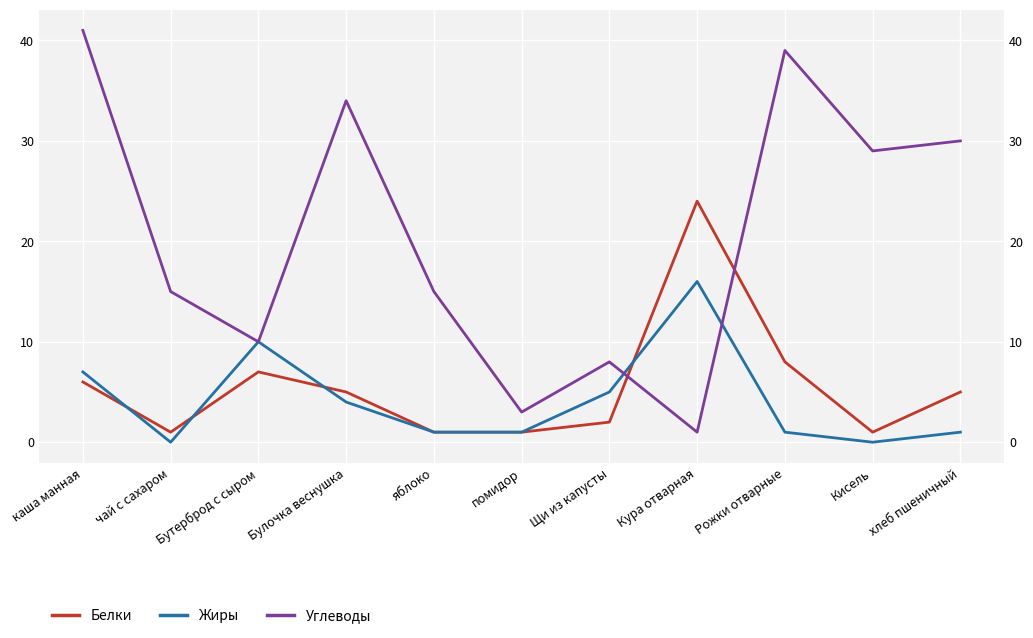

Where do Белки and Углеводы first cross each other?

Щи из капусты and Кура отварная